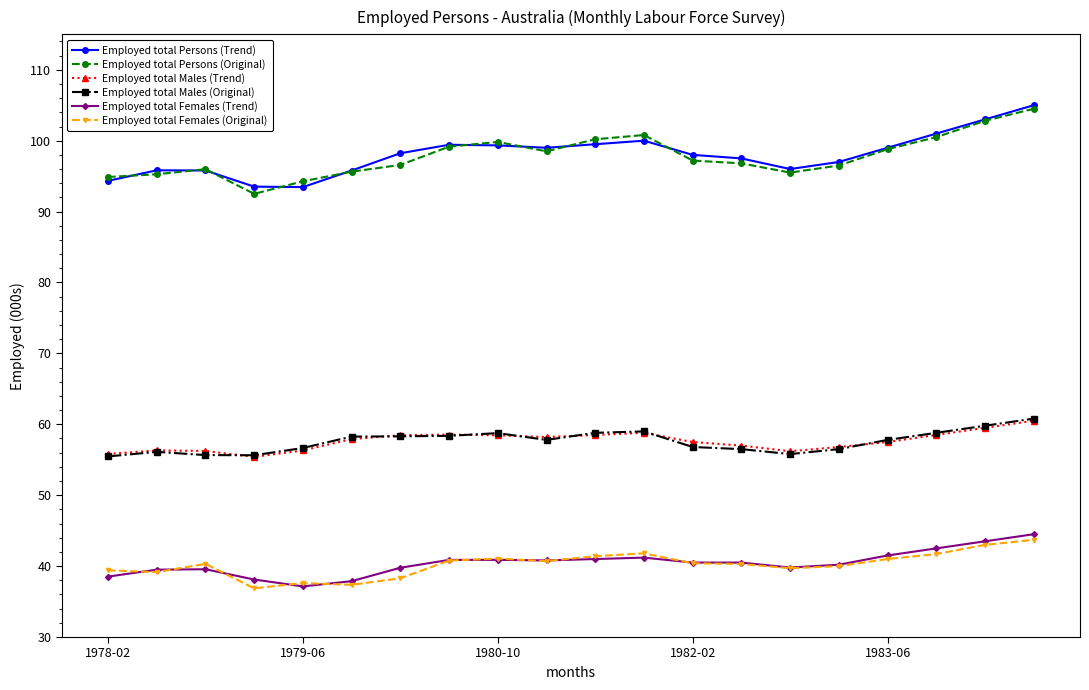

Does the chart display data point markers on the line(s)?

Yes